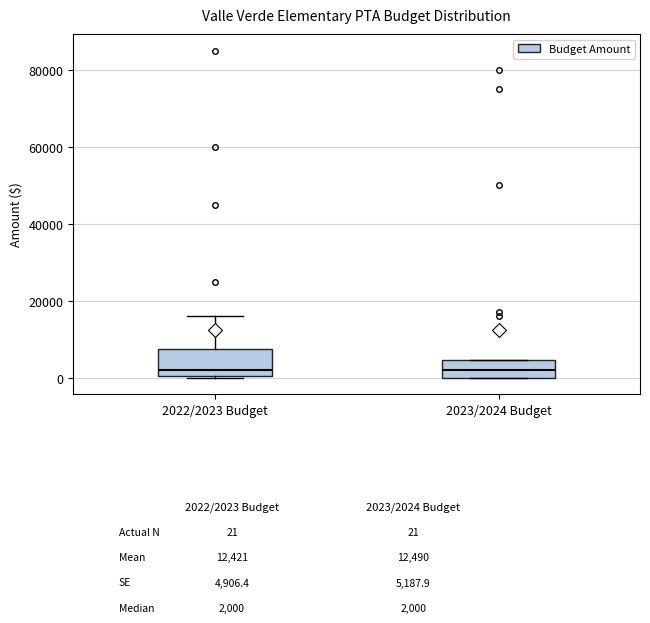

Comparing the boxes themselves (not the whiskers), which one is the tallest?

2022/2023 Budget